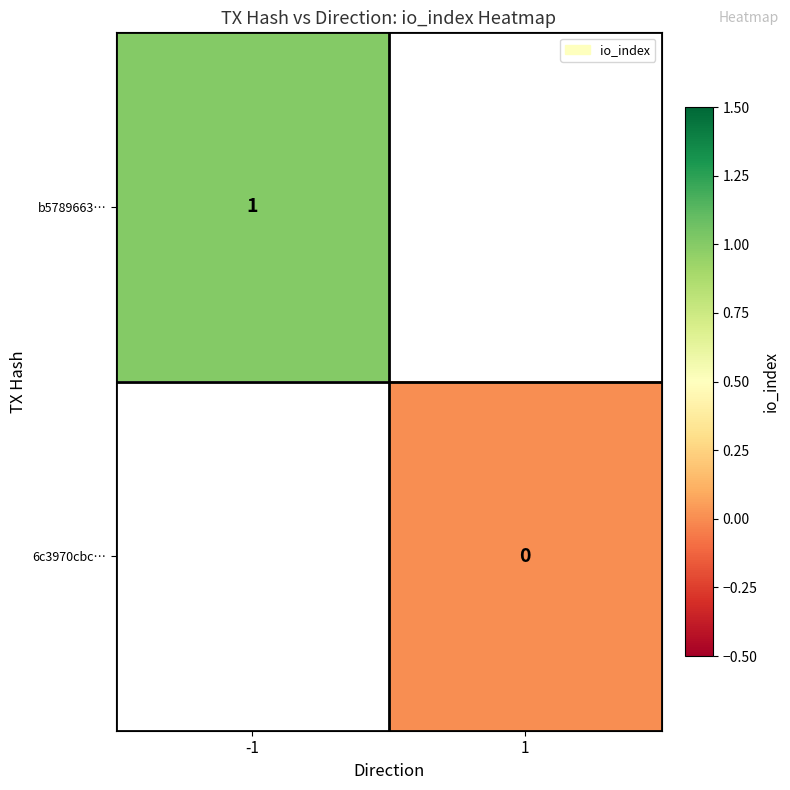

The b5789663… series shows 1 at -1. True or false?

True